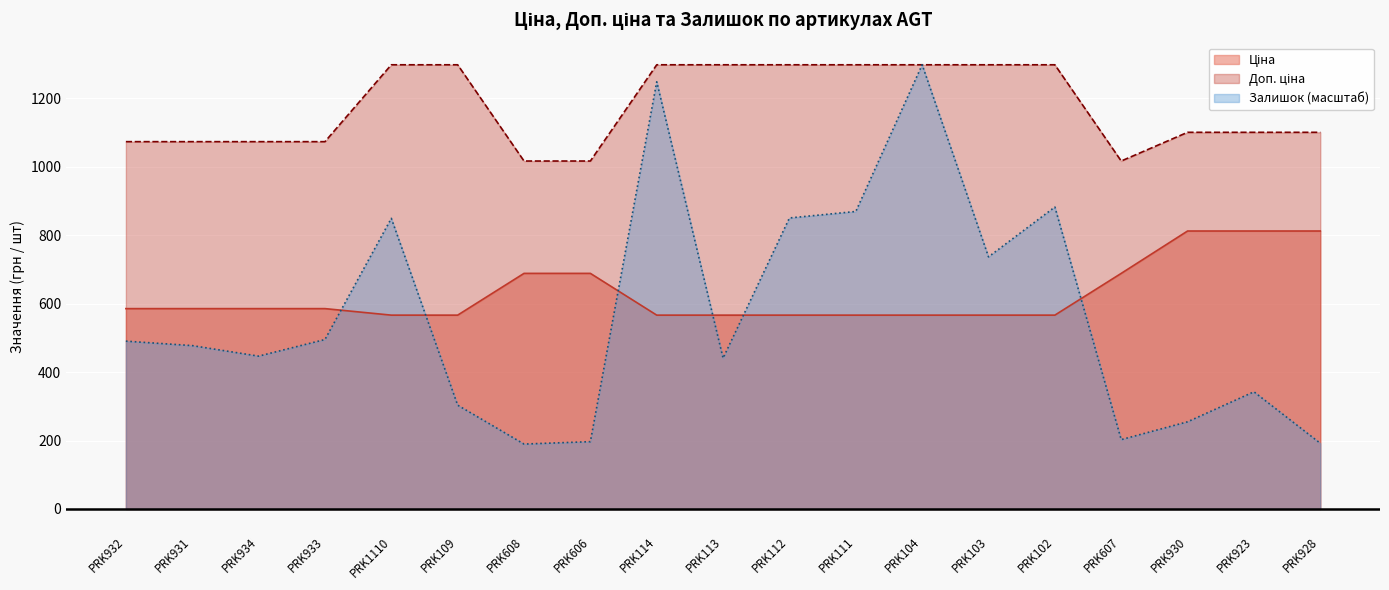

Count the number of data series in this chart.

3